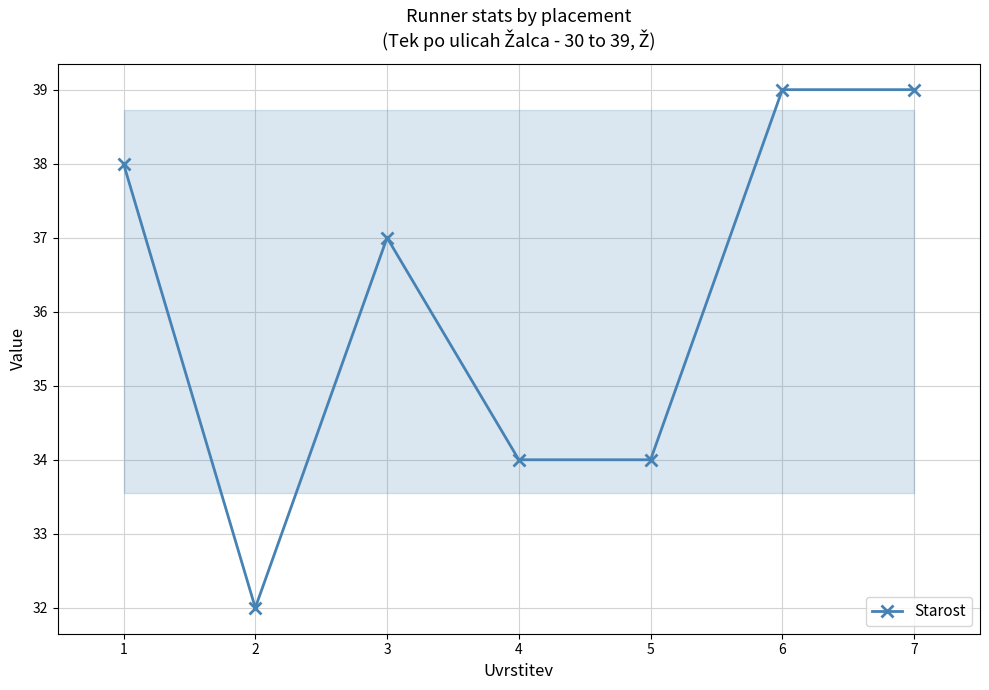

The chart shows a value of 37 at 3. True or false?

True